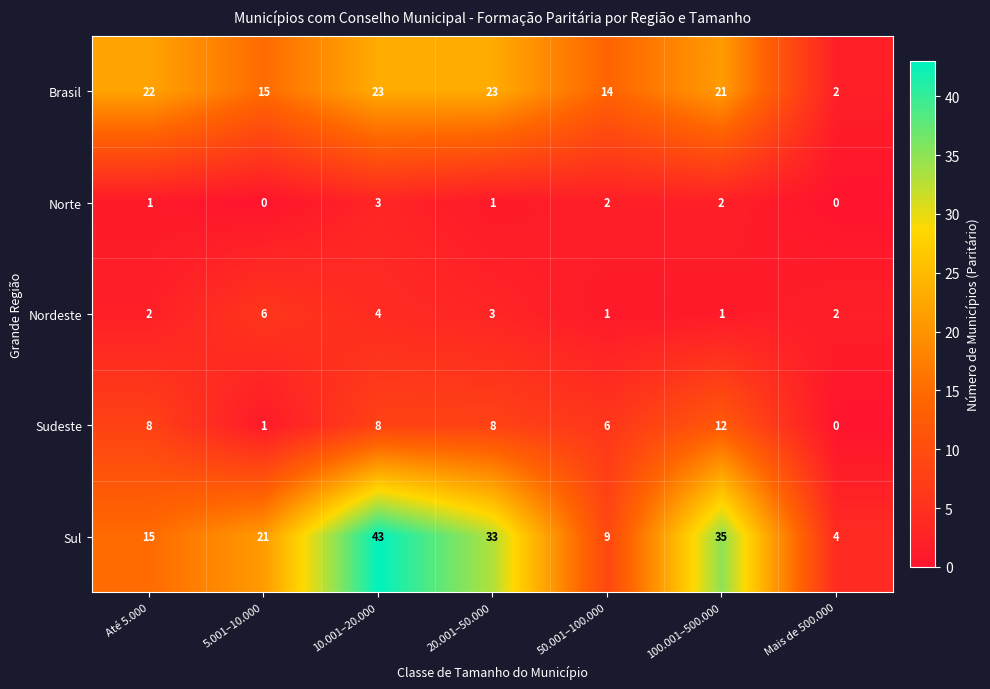

What is the difference between the maximum and minimum values in the Nordeste series?

5